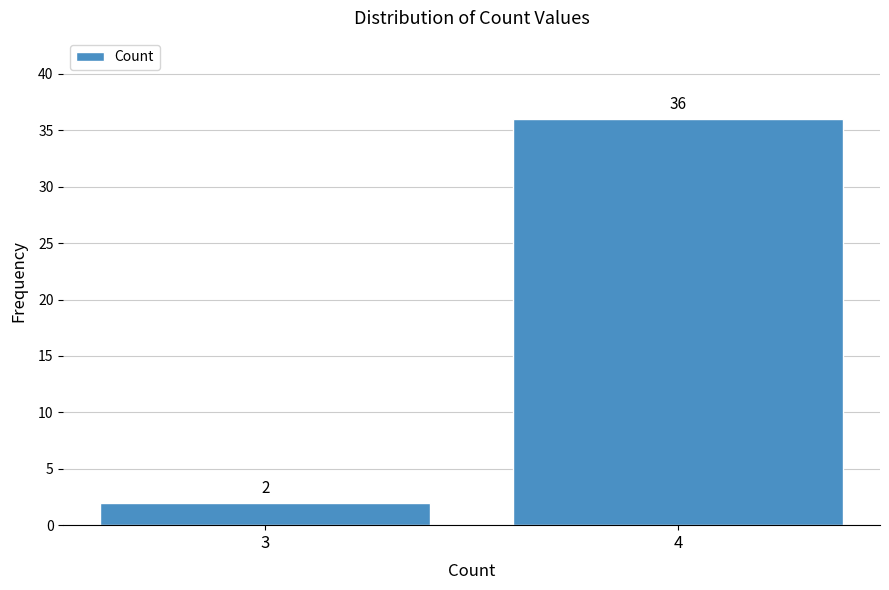

Reading right to left, extract all data points from this chart.

4=36	3=2